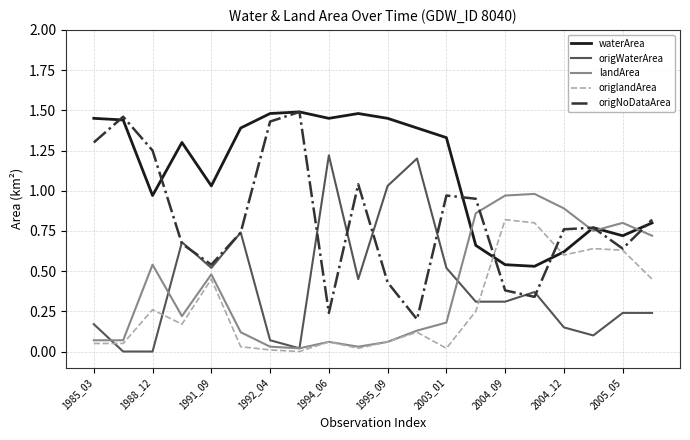

Which series has the largest total across all categories?

waterArea